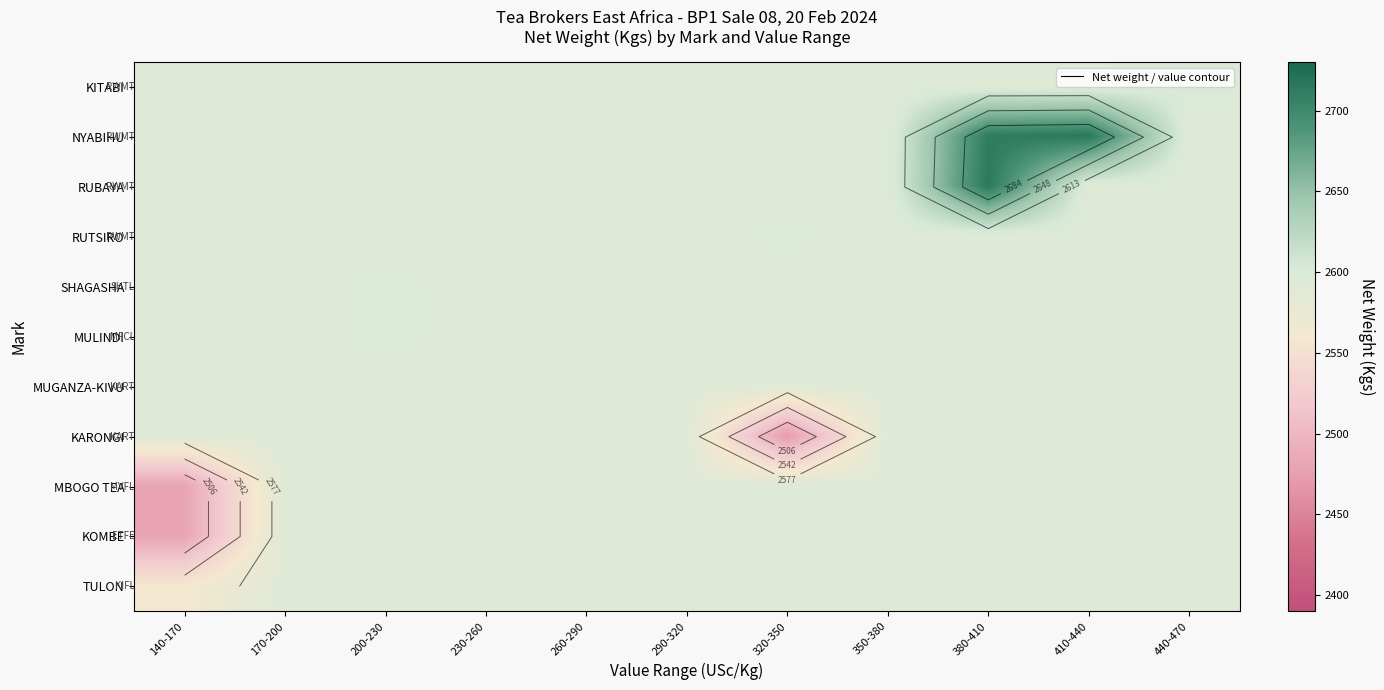

What is the sum of all SHAGASHA values?

28521.7